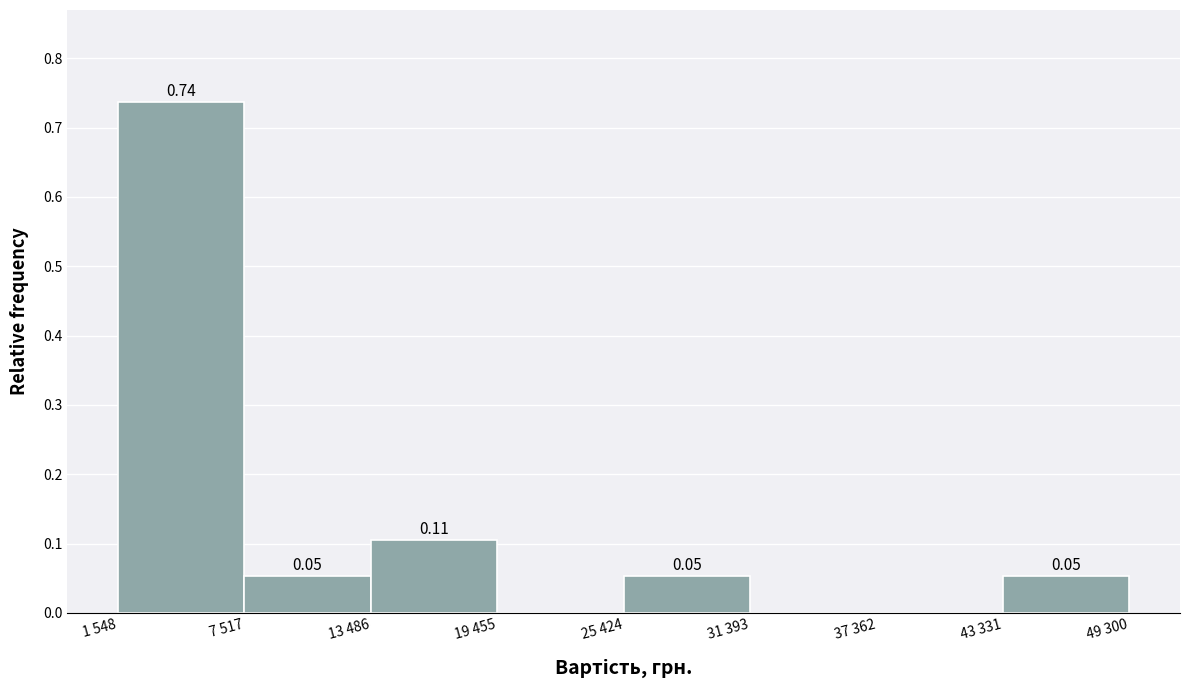

What is the change in value from 7 517 to 13 486?

+0.1